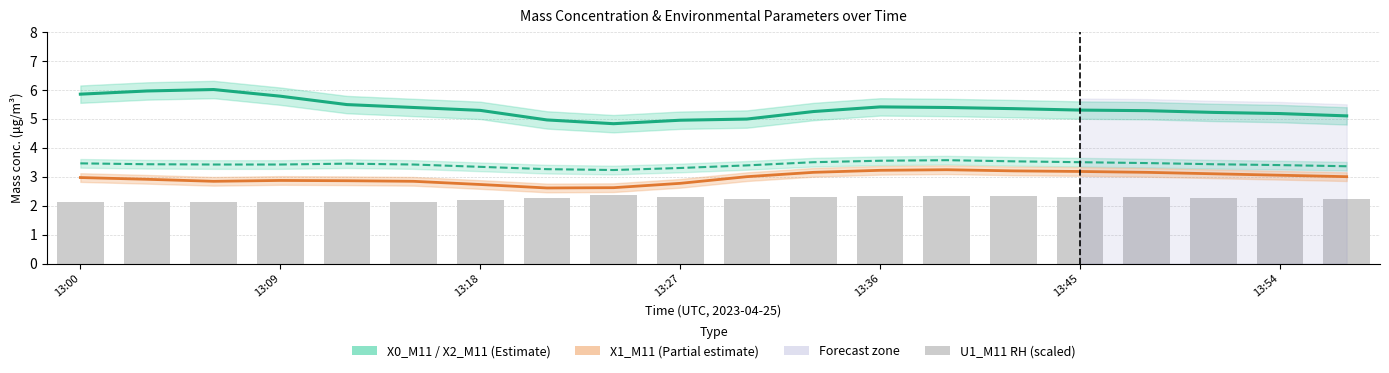

Reading right to left, transcribe all the data shown in this chart.

X0_M11 (Mass conc.): 5.1	5.2	5.2	5.3	5.3	5.3	5.4	5.4	5.2	5.0	5.0	4.8	5.0	5.3	5.4	5.5	5.8	6.0	6.0	5.8
X2_M11 (Mass conc.): 3.4	3.4	3.4	3.5	3.5	3.5	3.6	3.5	3.5	3.4	3.3	3.2	3.3	3.3	3.4	3.5	3.4	3.4	3.4	3.5
X1_M11 (Mass conc.): 3.0	3.0	3.1	3.1	3.2	3.2	3.2	3.2	3.1	3.0	2.8	2.6	2.6	2.7	2.8	2.9	2.9	2.8	2.9	3.0